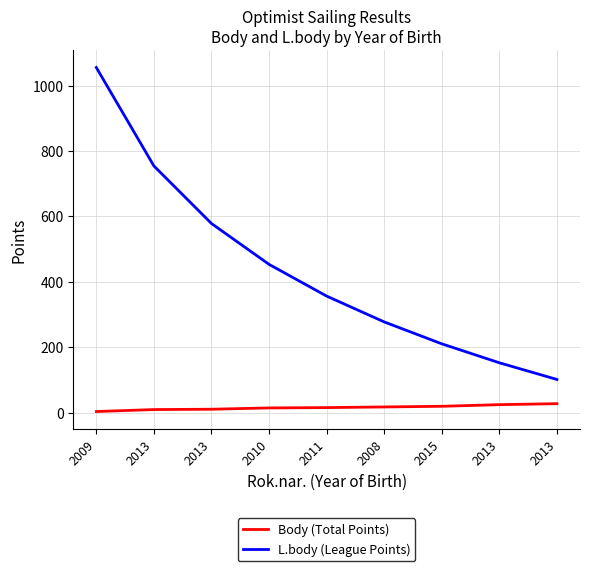

Reading left to right, list all the values displayed in this chart.

Body (Total Points): 3	9	10	14	15	17	19	24	27
L.body (League Points): 1055	754	578	453	356	277	210	152	101